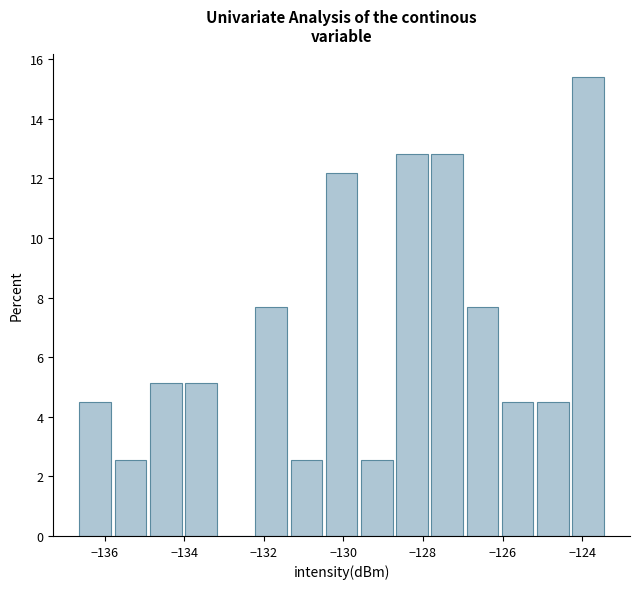

What is the height of the bar covering -134.8 to -134.0 on the x-axis? Neither the bar edges nor the heights are printed on the chart, so give them approximately, as read against the axes.

5.2